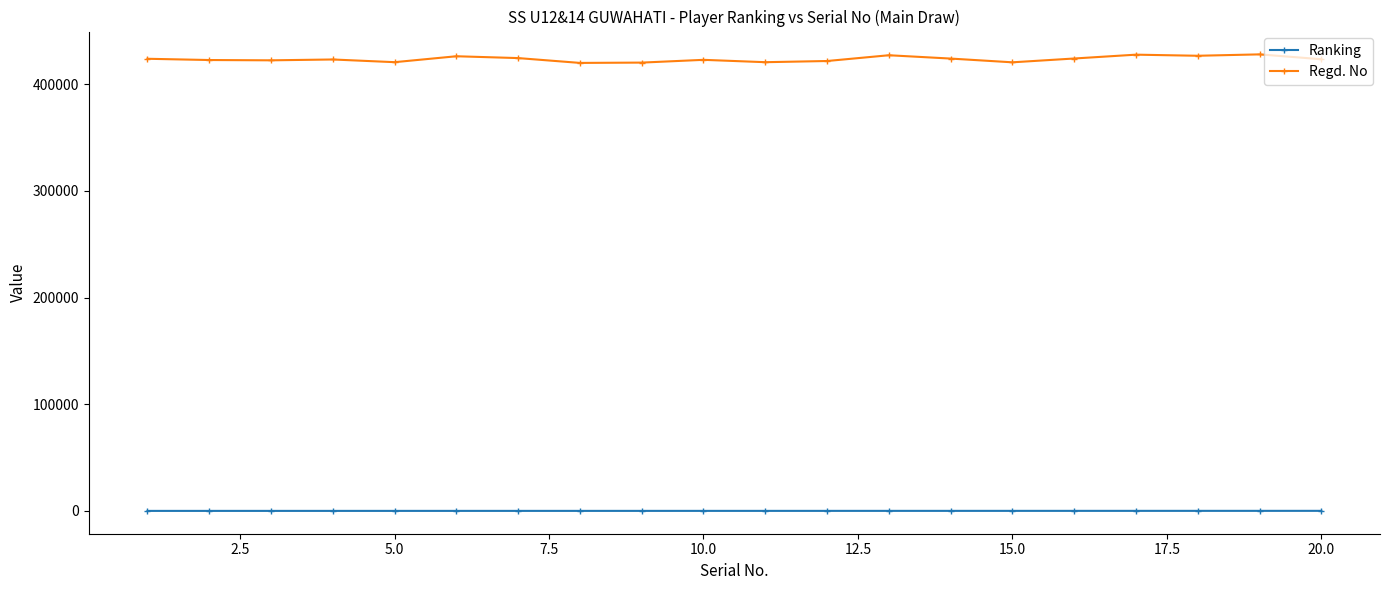

What is the value of the Regd. No point at the 17th from the left?

427747